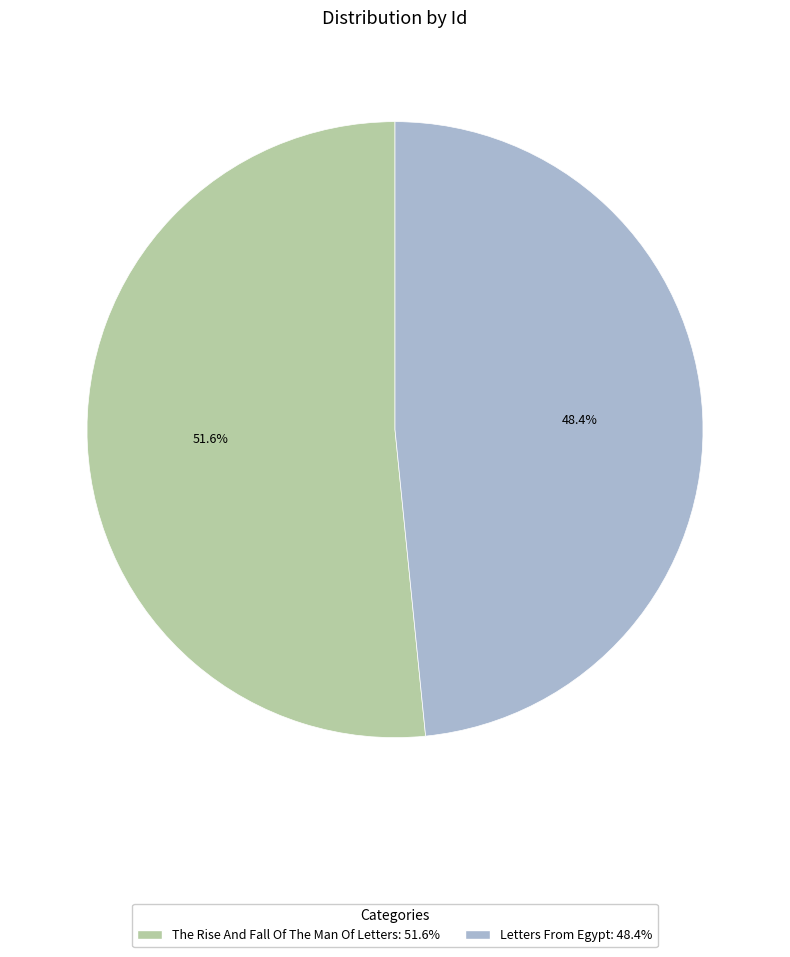

Rank the categories by value from lowest to highest.

Letters From Egypt, The Rise And Fall Of The Man Of Letters